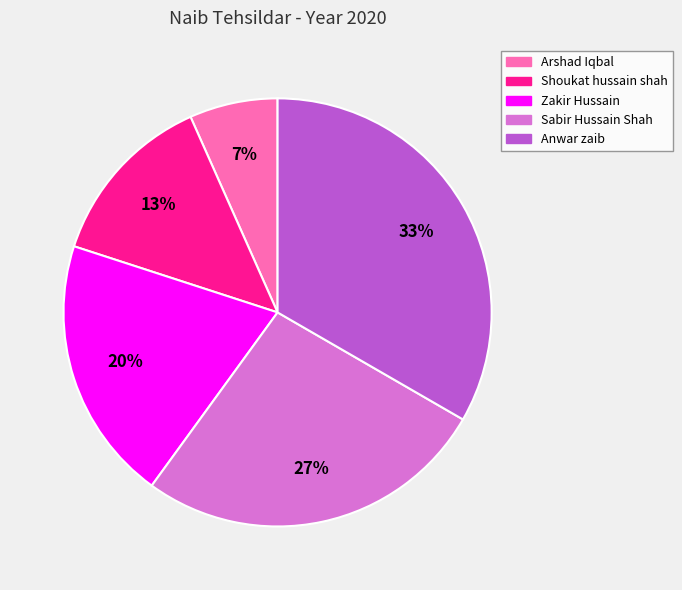

Between Zakir Hussain and Anwar zaib, which is larger?

Anwar zaib